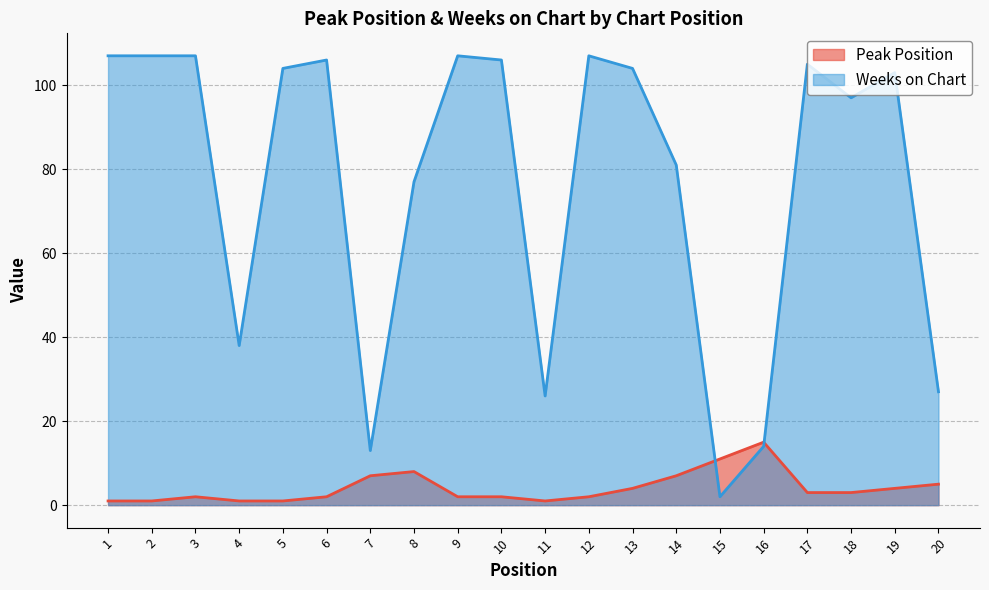

What is the value of the Peak Position point at the 18th from the left?

3